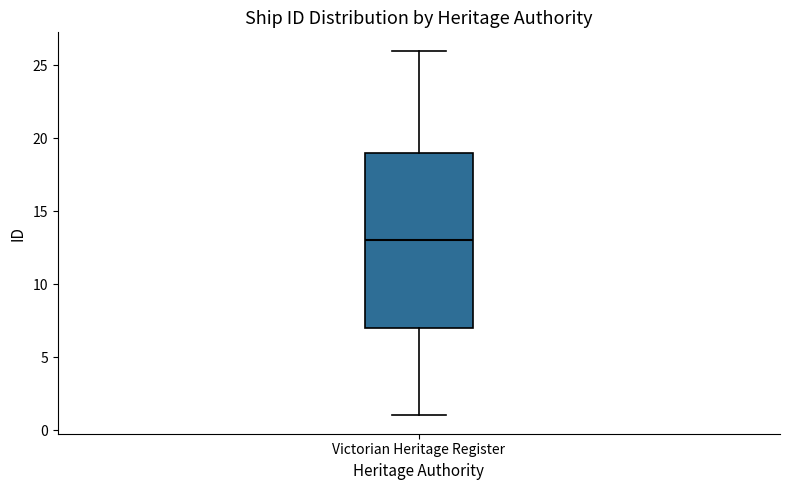

Where is the upper edge of the box for Victorian Heritage Register on the y-axis? The values are not printed on the chart, so give them approximately, as read against the axis.

19